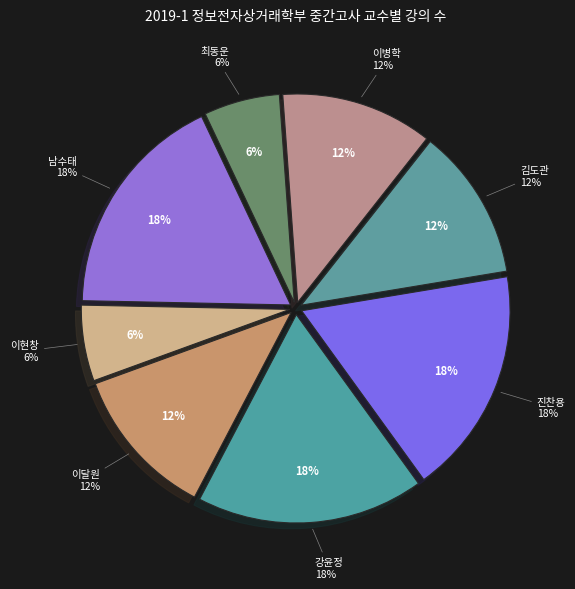

To the nearest percent, what is the difference between the 진찬용 and 이달원 slice percentages?

6%